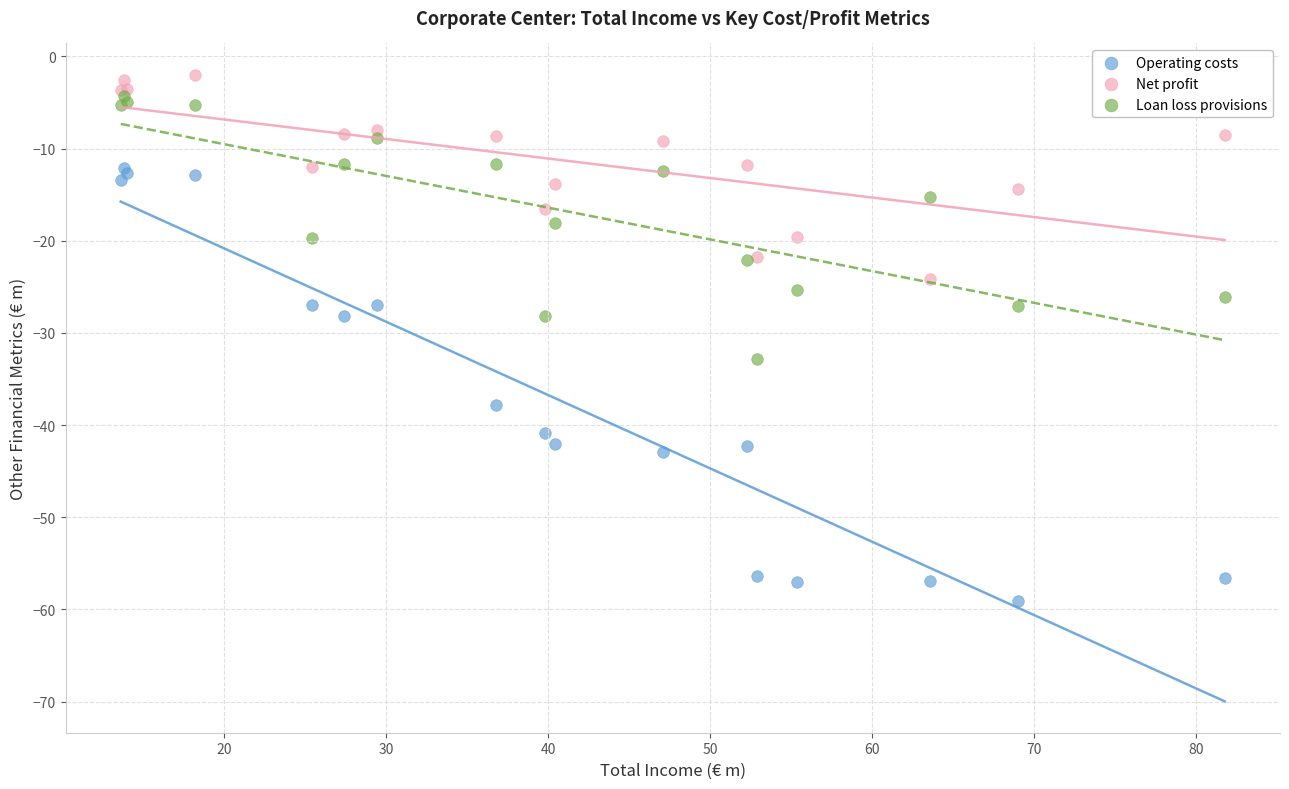

Which series reaches the maximum Y coordinate?

Net profit